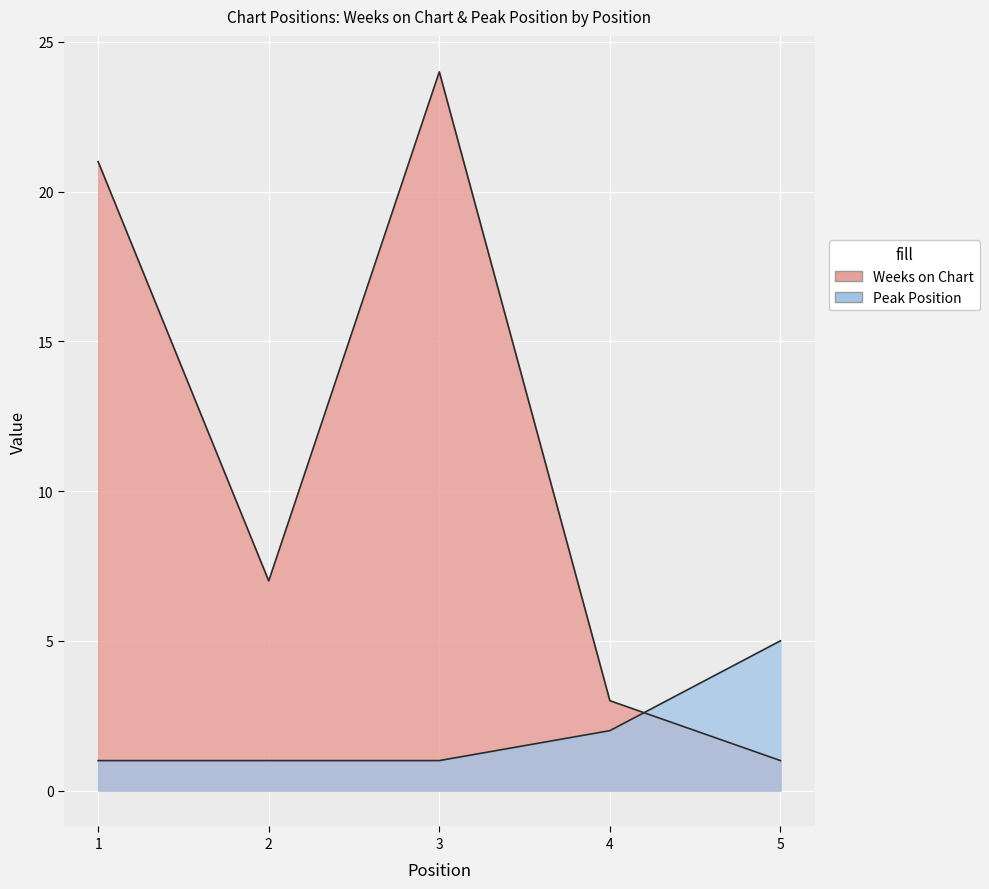

At how many categories does at least one series exceed 7?

2